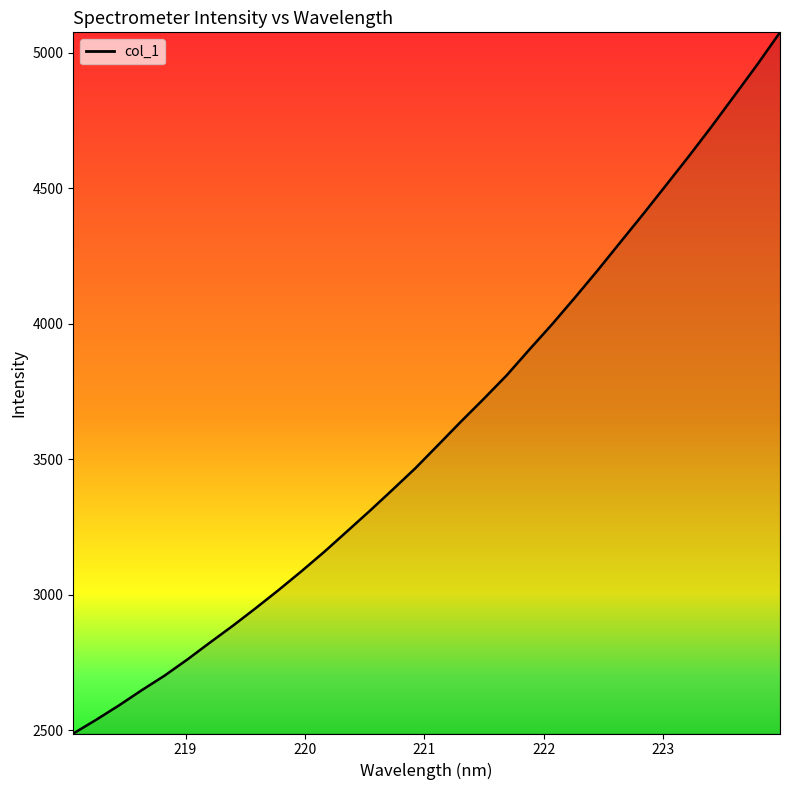

What is the difference between the maximum and minimum values?

2586.8